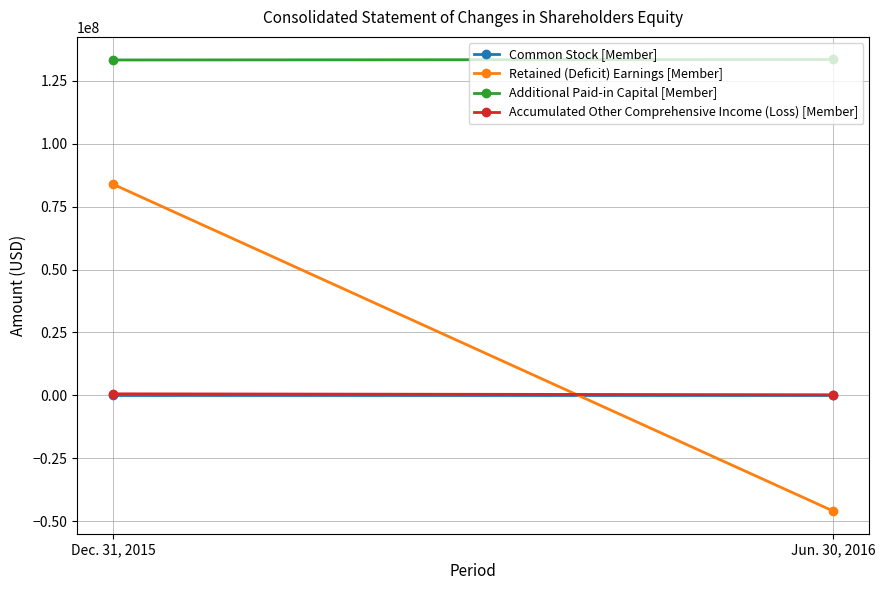

What is the value of the Retained (Deficit) Earnings [Member] point at the 1st from the left?

83861247